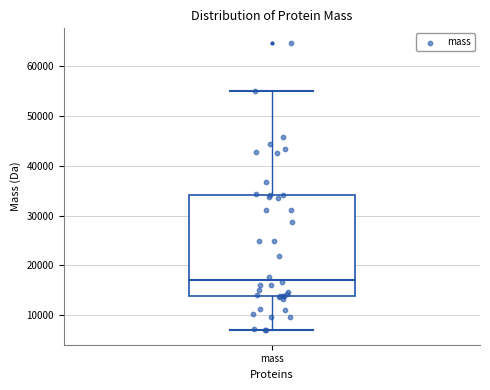

Transcribe this box plot: give where the median line is, the range the box spans, and where the two whiskers end, as read against the y-axis. The values are not printed on the chart, so give them approximately, as read against the axis.

median 17000, box 14000 to 34000, whiskers 7000 to 55000